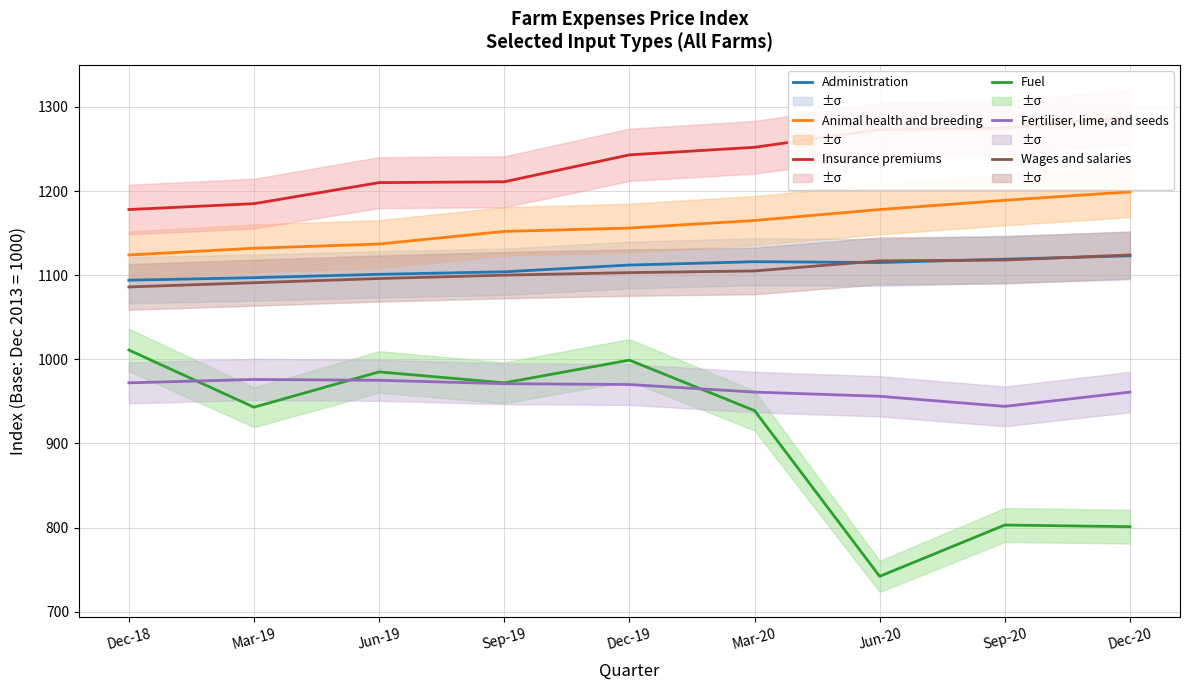

Which series has the widest spread of values?

Fuel